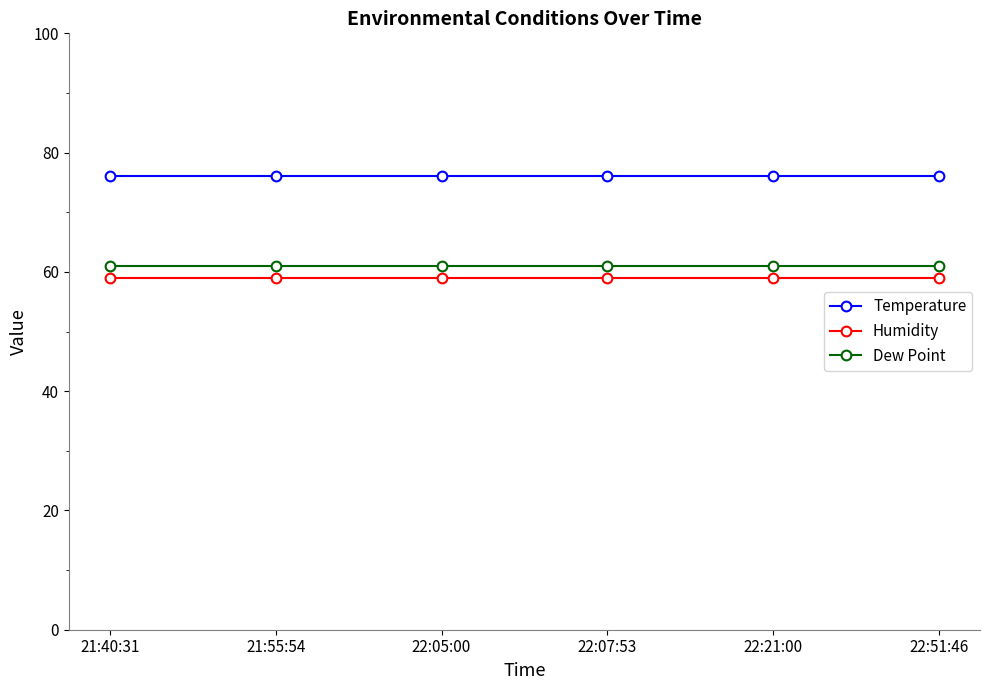

True or false: Humidity and Temperature intersect in this chart.

False